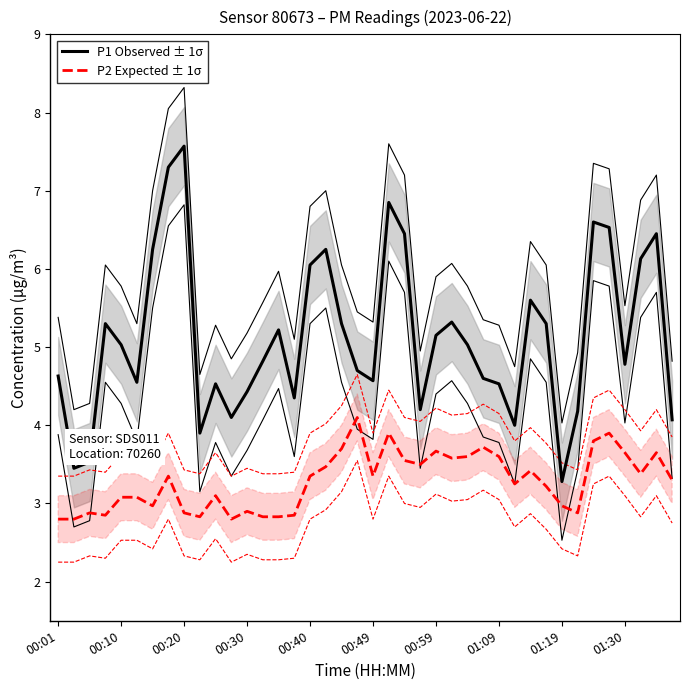

True or false: P1 Observed ± 1σ has more than 0 points higher than both neighbors.

True